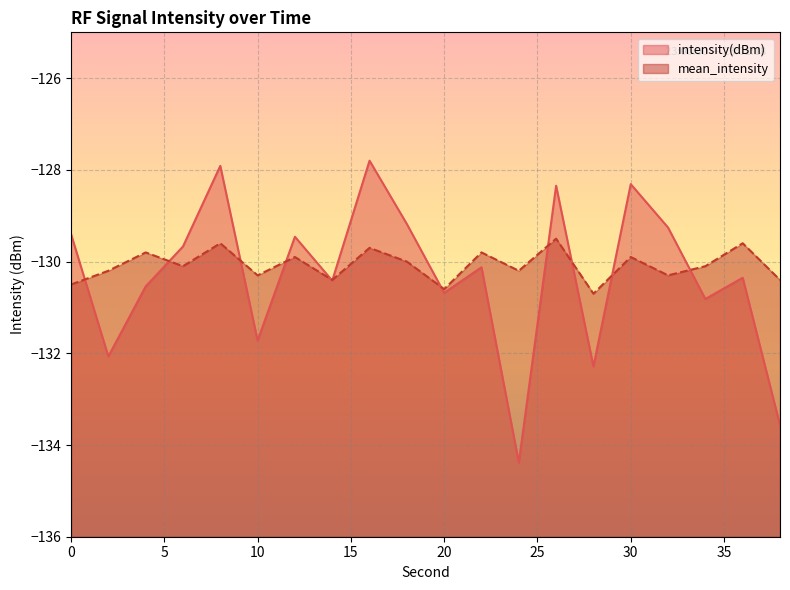

What is the value of the intensity(dBm) point at the 17th from the left?

-129.3